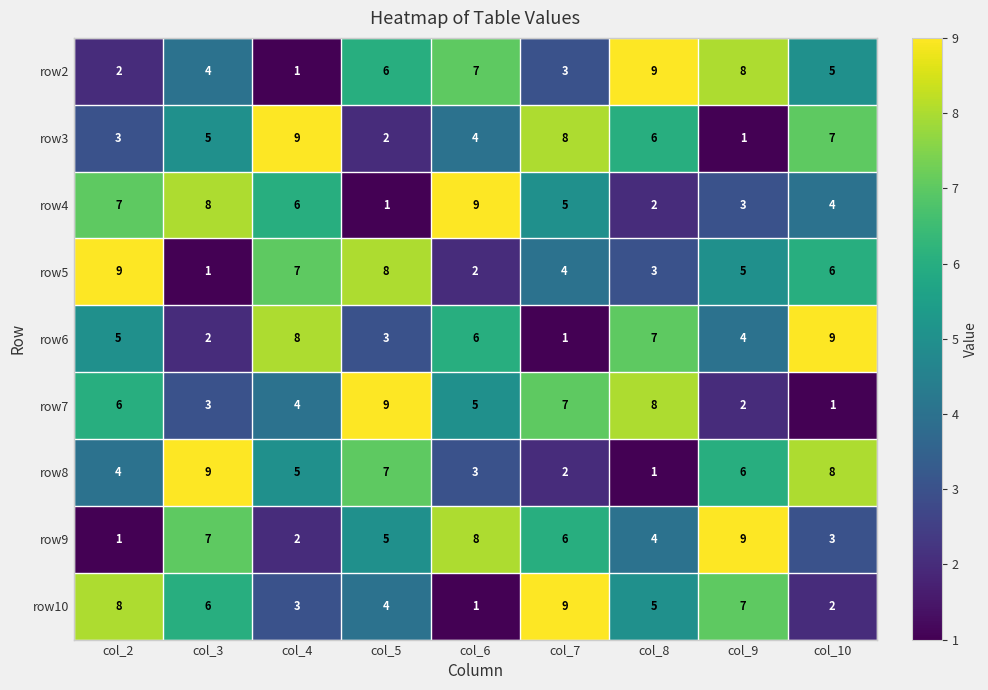

True or false: row7 has a value of 1 at col_3.

False